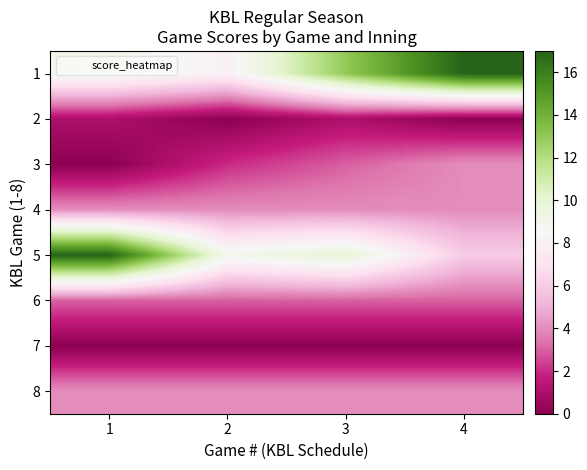

List the series in order of their peak value, highest first.

1, 5, 3, 4, 8, 6, 2, 7